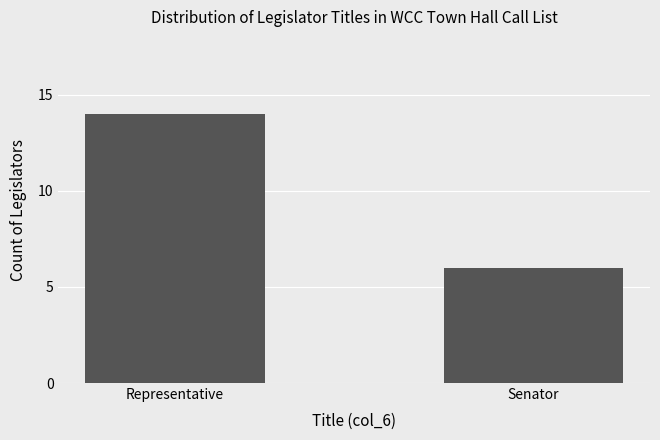

What is the sum of the values at Representative and Senator?

20